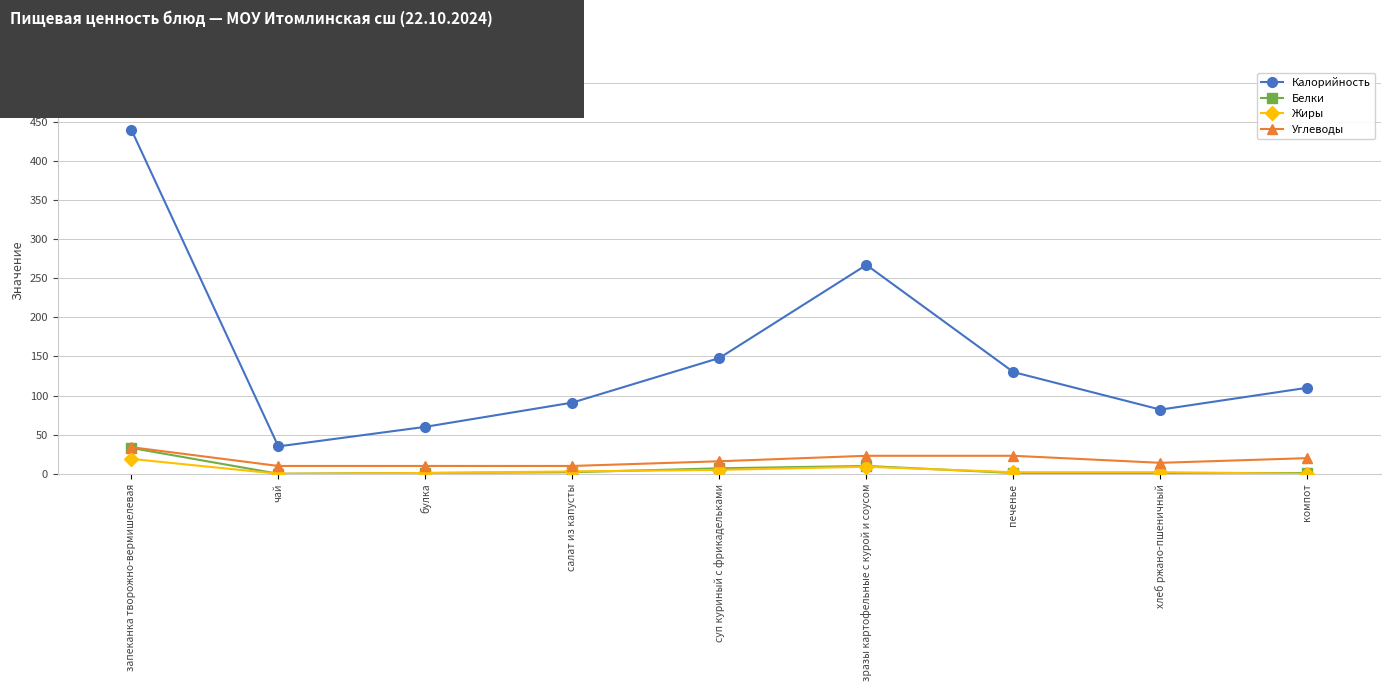

What is the label of the 9th point from the left?

компот